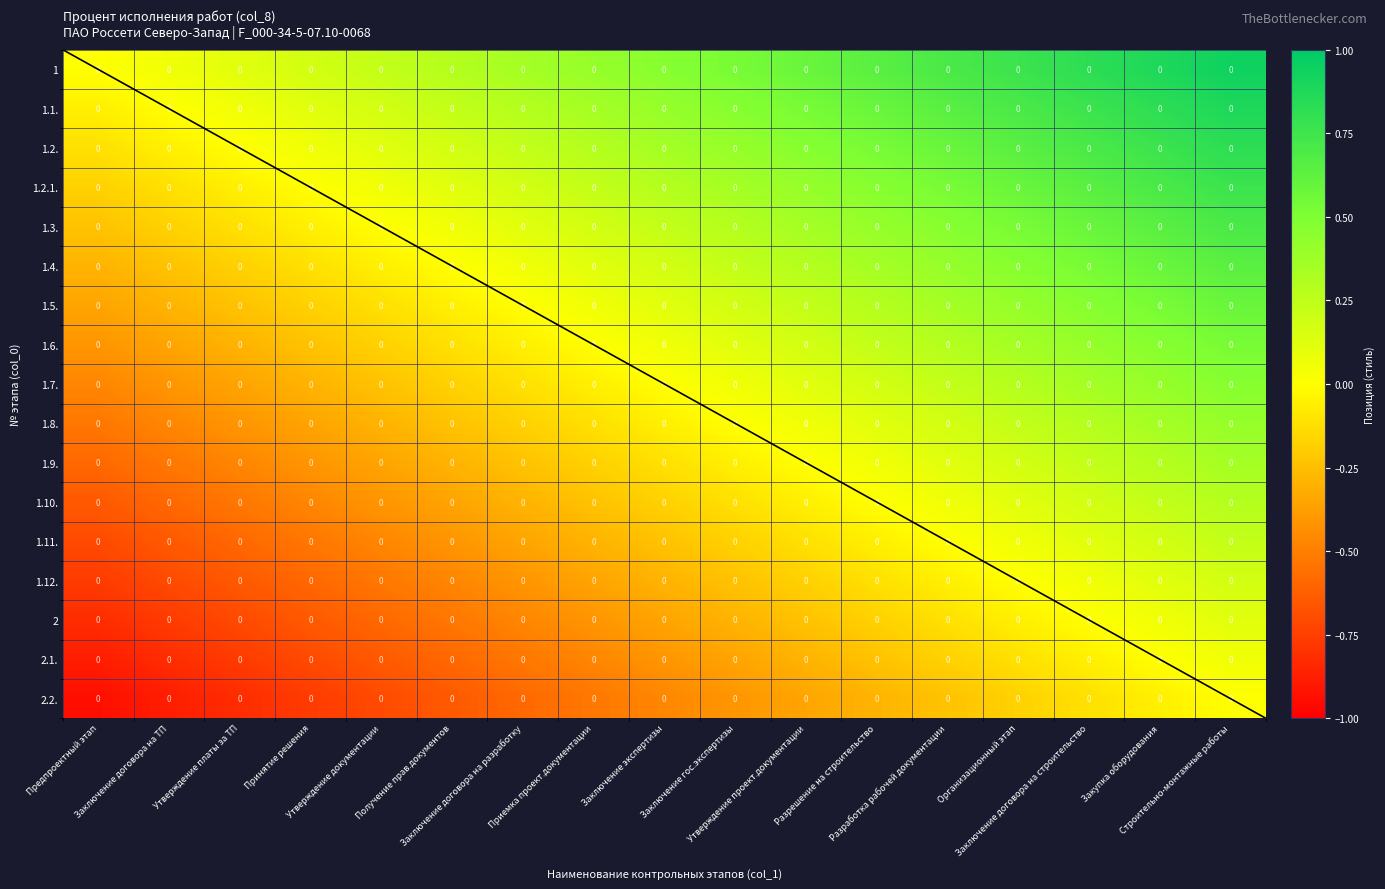

Reading left to right, list all the values displayed in this chart.

1: Предпроектный этап=0.0	Заключение договора на ТП=0.0	Утверждение платы за ТП=0.0	Принятие решения=0.0	Утверждение документации=0.0	Получение прав.документов=0.0	Заключение договора на разработку=0.0	Приемка проект.документации=0.0	Заключение экспертизы=0.0	Заключение гос.экспертизы=0.0	Утверждение проект.документации=0.0	Разрешение на строительство=0.0	Разработка рабочей документации=0.0	Организационный этап=0.0	Заключение договора на строительство=0.0	Закупка оборудования=0.0	Строительно-монтажные работы=0.0
1.1.: Предпроектный этап=0.0	Заключение договора на ТП=0.0	Утверждение платы за ТП=0.0	Принятие решения=0.0	Утверждение документации=0.0	Получение прав.документов=0.0	Заключение договора на разработку=0.0	Приемка проект.документации=0.0	Заключение экспертизы=0.0	Заключение гос.экспертизы=0.0	Утверждение проект.документации=0.0	Разрешение на строительство=0.0	Разработка рабочей документации=0.0	Организационный этап=0.0	Заключение договора на строительство=0.0	Закупка оборудования=0.0	Строительно-монтажные работы=0.0
1.2.: Предпроектный этап=0.0	Заключение договора на ТП=0.0	Утверждение платы за ТП=0.0	Принятие решения=0.0	Утверждение документации=0.0	Получение прав.документов=0.0	Заключение договора на разработку=0.0	Приемка проект.документации=0.0	Заключение экспертизы=0.0	Заключение гос.экспертизы=0.0	Утверждение проект.документации=0.0	Разрешение на строительство=0.0	Разработка рабочей документации=0.0	Организационный этап=0.0	Заключение договора на строительство=0.0	Закупка оборудования=0.0	Строительно-монтажные работы=0.0
1.2.1.: Предпроектный этап=0.0	Заключение договора на ТП=0.0	Утверждение платы за ТП=0.0	Принятие решения=0.0	Утверждение документации=0.0	Получение прав.документов=0.0	Заключение договора на разработку=0.0	Приемка проект.документации=0.0	Заключение экспертизы=0.0	Заключение гос.экспертизы=0.0	Утверждение проект.документации=0.0	Разрешение на строительство=0.0	Разработка рабочей документации=0.0	Организационный этап=0.0	Заключение договора на строительство=0.0	Закупка оборудования=0.0	Строительно-монтажные работы=0.0
1.3.: Предпроектный этап=0.0	Заключение договора на ТП=0.0	Утверждение платы за ТП=0.0	Принятие решения=0.0	Утверждение документации=0.0	Получение прав.документов=0.0	Заключение договора на разработку=0.0	Приемка проект.документации=0.0	Заключение экспертизы=0.0	Заключение гос.экспертизы=0.0	Утверждение проект.документации=0.0	Разрешение на строительство=0.0	Разработка рабочей документации=0.0	Организационный этап=0.0	Заключение договора на строительство=0.0	Закупка оборудования=0.0	Строительно-монтажные работы=0.0
1.4.: Предпроектный этап=0.0	Заключение договора на ТП=0.0	Утверждение платы за ТП=0.0	Принятие решения=0.0	Утверждение документации=0.0	Получение прав.документов=0.0	Заключение договора на разработку=0.0	Приемка проект.документации=0.0	Заключение экспертизы=0.0	Заключение гос.экспертизы=0.0	Утверждение проект.документации=0.0	Разрешение на строительство=0.0	Разработка рабочей документации=0.0	Организационный этап=0.0	Заключение договора на строительство=0.0	Закупка оборудования=0.0	Строительно-монтажные работы=0.0
1.5.: Предпроектный этап=0.0	Заключение договора на ТП=0.0	Утверждение платы за ТП=0.0	Принятие решения=0.0	Утверждение документации=0.0	Получение прав.документов=0.0	Заключение договора на разработку=0.0	Приемка проект.документации=0.0	Заключение экспертизы=0.0	Заключение гос.экспертизы=0.0	Утверждение проект.документации=0.0	Разрешение на строительство=0.0	Разработка рабочей документации=0.0	Организационный этап=0.0	Заключение договора на строительство=0.0	Закупка оборудования=0.0	Строительно-монтажные работы=0.0
1.6.: Предпроектный этап=0.0	Заключение договора на ТП=0.0	Утверждение платы за ТП=0.0	Принятие решения=0.0	Утверждение документации=0.0	Получение прав.документов=0.0	Заключение договора на разработку=0.0	Приемка проект.документации=0.0	Заключение экспертизы=0.0	Заключение гос.экспертизы=0.0	Утверждение проект.документации=0.0	Разрешение на строительство=0.0	Разработка рабочей документации=0.0	Организационный этап=0.0	Заключение договора на строительство=0.0	Закупка оборудования=0.0	Строительно-монтажные работы=0.0
1.7.: Предпроектный этап=0.0	Заключение договора на ТП=0.0	Утверждение платы за ТП=0.0	Принятие решения=0.0	Утверждение документации=0.0	Получение прав.документов=0.0	Заключение договора на разработку=0.0	Приемка проект.документации=0.0	Заключение экспертизы=0.0	Заключение гос.экспертизы=0.0	Утверждение проект.документации=0.0	Разрешение на строительство=0.0	Разработка рабочей документации=0.0	Организационный этап=0.0	Заключение договора на строительство=0.0	Закупка оборудования=0.0	Строительно-монтажные работы=0.0
1.8.: Предпроектный этап=0.0	Заключение договора на ТП=0.0	Утверждение платы за ТП=0.0	Принятие решения=0.0	Утверждение документации=0.0	Получение прав.документов=0.0	Заключение договора на разработку=0.0	Приемка проект.документации=0.0	Заключение экспертизы=0.0	Заключение гос.экспертизы=0.0	Утверждение проект.документации=0.0	Разрешение на строительство=0.0	Разработка рабочей документации=0.0	Организационный этап=0.0	Заключение договора на строительство=0.0	Закупка оборудования=0.0	Строительно-монтажные работы=0.0
1.9.: Предпроектный этап=0.0	Заключение договора на ТП=0.0	Утверждение платы за ТП=0.0	Принятие решения=0.0	Утверждение документации=0.0	Получение прав.документов=0.0	Заключение договора на разработку=0.0	Приемка проект.документации=0.0	Заключение экспертизы=0.0	Заключение гос.экспертизы=0.0	Утверждение проект.документации=0.0	Разрешение на строительство=0.0	Разработка рабочей документации=0.0	Организационный этап=0.0	Заключение договора на строительство=0.0	Закупка оборудования=0.0	Строительно-монтажные работы=0.0
1.10.: Предпроектный этап=0.0	Заключение договора на ТП=0.0	Утверждение платы за ТП=0.0	Принятие решения=0.0	Утверждение документации=0.0	Получение прав.документов=0.0	Заключение договора на разработку=0.0	Приемка проект.документации=0.0	Заключение экспертизы=0.0	Заключение гос.экспертизы=0.0	Утверждение проект.документации=0.0	Разрешение на строительство=0.0	Разработка рабочей документации=0.0	Организационный этап=0.0	Заключение договора на строительство=0.0	Закупка оборудования=0.0	Строительно-монтажные работы=0.0
1.11.: Предпроектный этап=0.0	Заключение договора на ТП=0.0	Утверждение платы за ТП=0.0	Принятие решения=0.0	Утверждение документации=0.0	Получение прав.документов=0.0	Заключение договора на разработку=0.0	Приемка проект.документации=0.0	Заключение экспертизы=0.0	Заключение гос.экспертизы=0.0	Утверждение проект.документации=0.0	Разрешение на строительство=0.0	Разработка рабочей документации=0.0	Организационный этап=0.0	Заключение договора на строительство=0.0	Закупка оборудования=0.0	Строительно-монтажные работы=0.0
1.12.: Предпроектный этап=0.0	Заключение договора на ТП=0.0	Утверждение платы за ТП=0.0	Принятие решения=0.0	Утверждение документации=0.0	Получение прав.документов=0.0	Заключение договора на разработку=0.0	Приемка проект.документации=0.0	Заключение экспертизы=0.0	Заключение гос.экспертизы=0.0	Утверждение проект.документации=0.0	Разрешение на строительство=0.0	Разработка рабочей документации=0.0	Организационный этап=0.0	Заключение договора на строительство=0.0	Закупка оборудования=0.0	Строительно-монтажные работы=0.0
2: Предпроектный этап=0.0	Заключение договора на ТП=0.0	Утверждение платы за ТП=0.0	Принятие решения=0.0	Утверждение документации=0.0	Получение прав.документов=0.0	Заключение договора на разработку=0.0	Приемка проект.документации=0.0	Заключение экспертизы=0.0	Заключение гос.экспертизы=0.0	Утверждение проект.документации=0.0	Разрешение на строительство=0.0	Разработка рабочей документации=0.0	Организационный этап=0.0	Заключение договора на строительство=0.0	Закупка оборудования=0.0	Строительно-монтажные работы=0.0
2.1.: Предпроектный этап=0.0	Заключение договора на ТП=0.0	Утверждение платы за ТП=0.0	Принятие решения=0.0	Утверждение документации=0.0	Получение прав.документов=0.0	Заключение договора на разработку=0.0	Приемка проект.документации=0.0	Заключение экспертизы=0.0	Заключение гос.экспертизы=0.0	Утверждение проект.документации=0.0	Разрешение на строительство=0.0	Разработка рабочей документации=0.0	Организационный этап=0.0	Заключение договора на строительство=0.0	Закупка оборудования=0.0	Строительно-монтажные работы=0.0
2.2.: Предпроектный этап=0.0	Заключение договора на ТП=0.0	Утверждение платы за ТП=0.0	Принятие решения=0.0	Утверждение документации=0.0	Получение прав.документов=0.0	Заключение договора на разработку=0.0	Приемка проект.документации=0.0	Заключение экспертизы=0.0	Заключение гос.экспертизы=0.0	Утверждение проект.документации=0.0	Разрешение на строительство=0.0	Разработка рабочей документации=0.0	Организационный этап=0.0	Заключение договора на строительство=0.0	Закупка оборудования=0.0	Строительно-монтажные работы=0.0